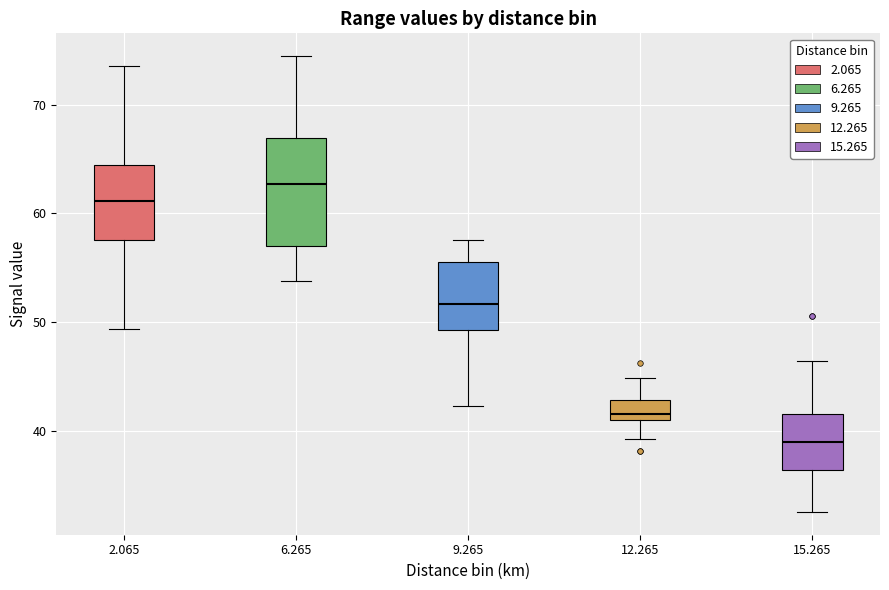

Reading left to right, read every box against the y-axis: the position of its median line, the range the box covers, and the ends of its whiskers. The values are not printed on the chart, so give them approximately, as read against the axis.

2.065: median 61, box 58 to 64, whiskers 49 to 74
6.265: median 63, box 57 to 67, whiskers 54 to 75
9.265: median 52, box 49 to 56, whiskers 42 to 58
12.265: median 42, box 41 to 43, whiskers 39 to 45
15.265: median 39, box 36 to 42, whiskers 33 to 46